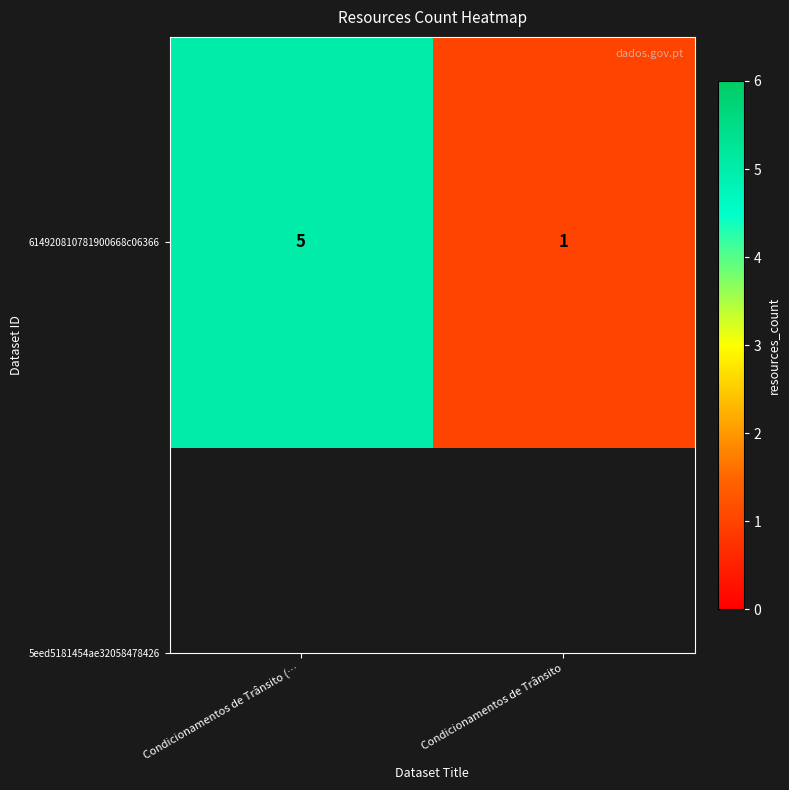

What is the minimum value shown in the chart?

1